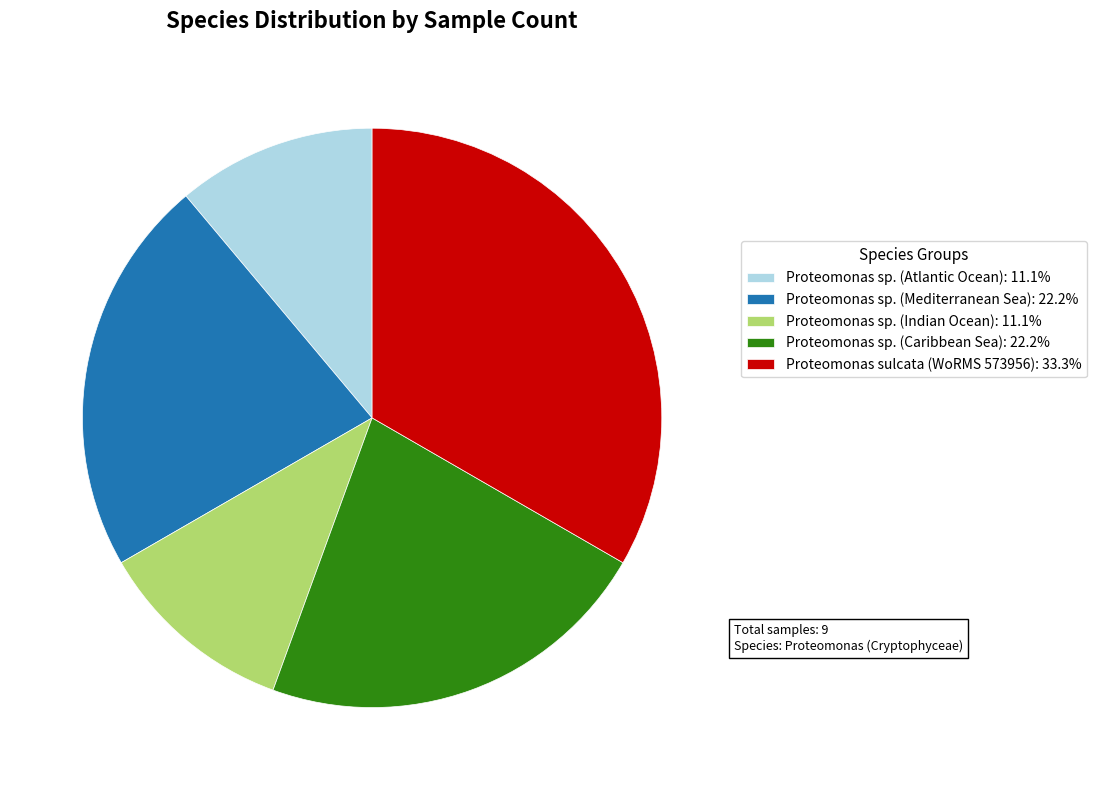

Combined, do Proteomonas sp. (Mediterranean Sea): 22.2% and Proteomonas sp. (Caribbean Sea): 22.2% account for over 50%?

No